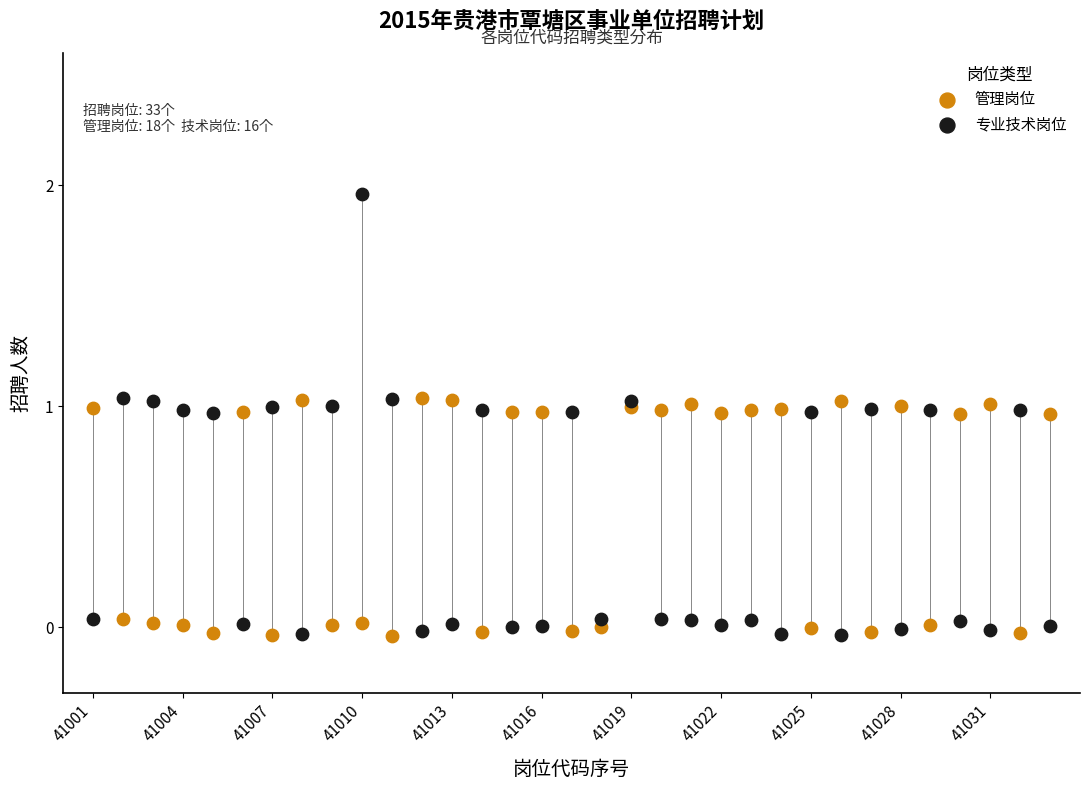

Which series has the widest spread of Y values?

专业技术岗位